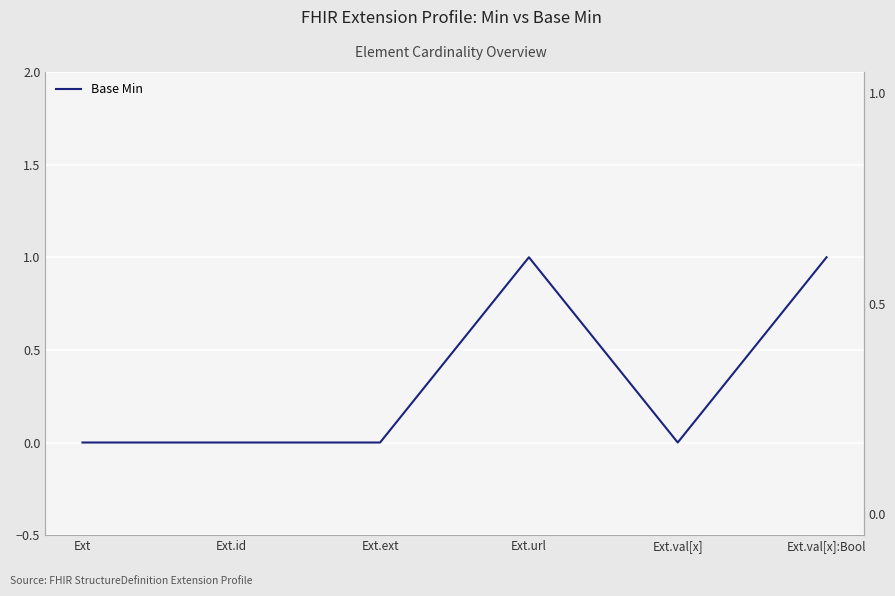

Count the number of categories in the chart.

6